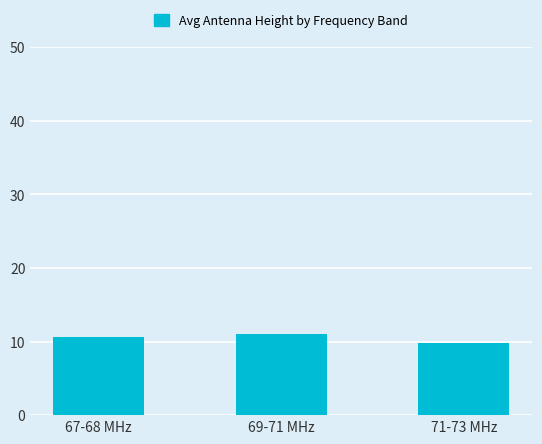

Where does the data first go above 10?

67-68 MHz